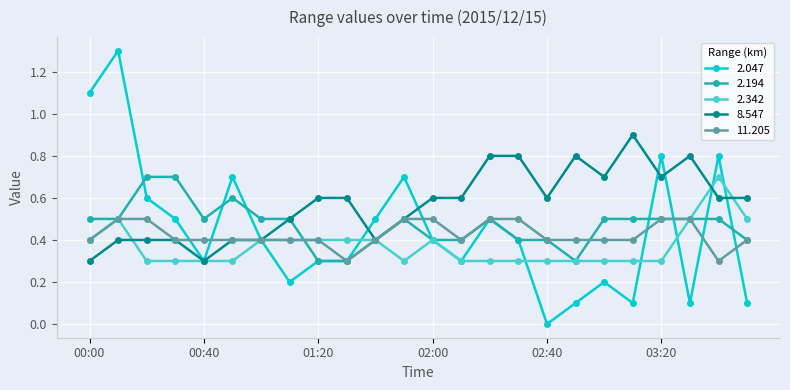

What is the average value of the 2.047 series?

0.4